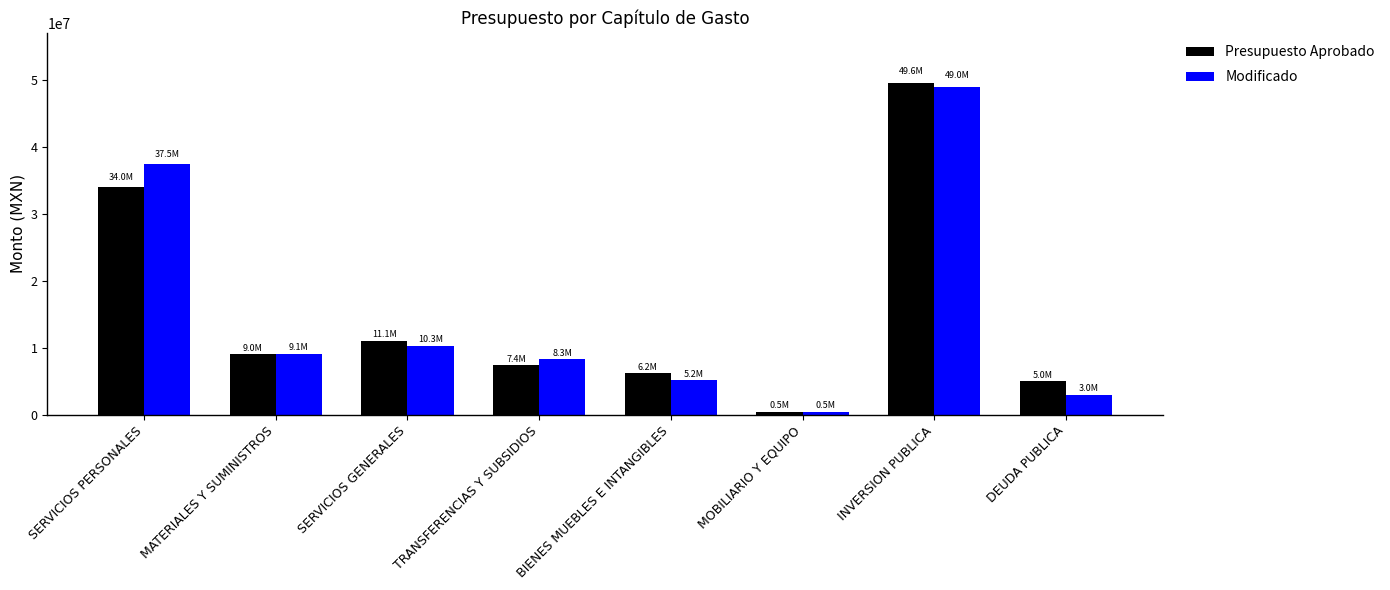

Which series has the widest spread of values?

Presupuesto Aprobado